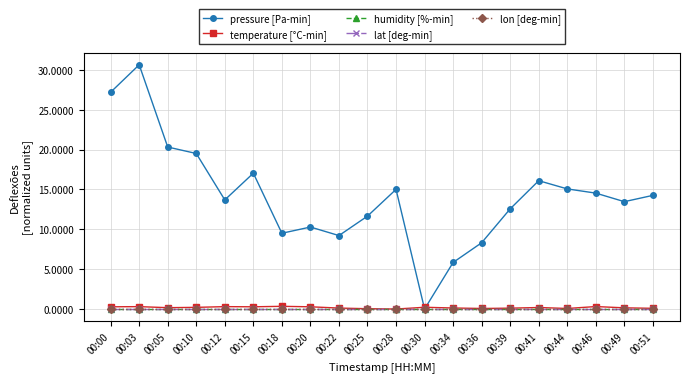

Which category has the lowest value in the lat [deg-min] series?

00:00